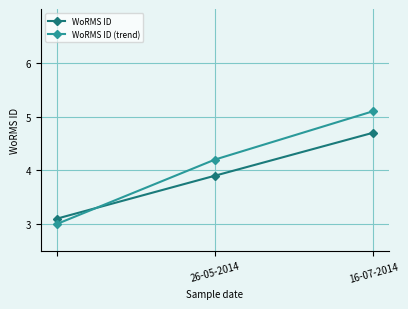

What is the difference between the maximum and minimum values in the WoRMS ID series?

1.6